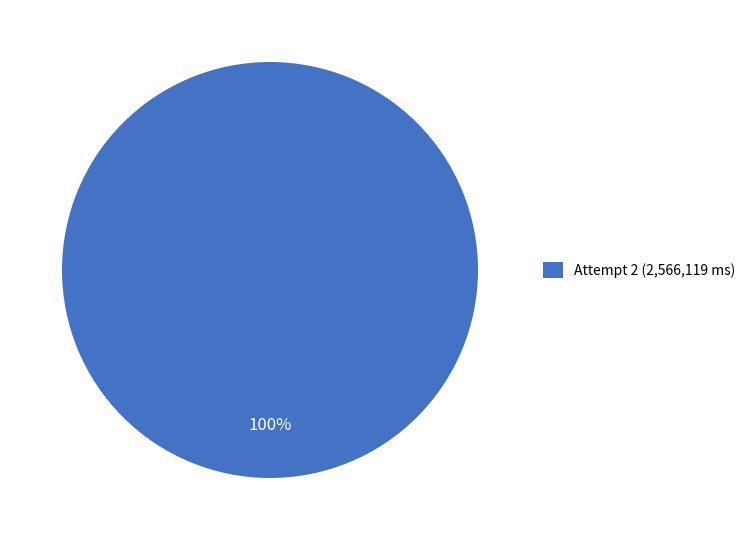

Rank the categories by value from highest to lowest.

Attempt 2 (2,566,119 ms)